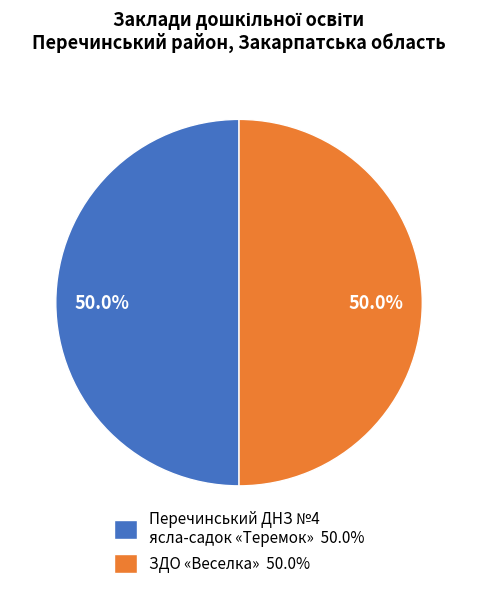

Combined, do Перечинський ДНЗ №4 ясла-садок «Теремок» 50.0% and ЗДО «Веселка» 50.0% account for over 50%?

Yes